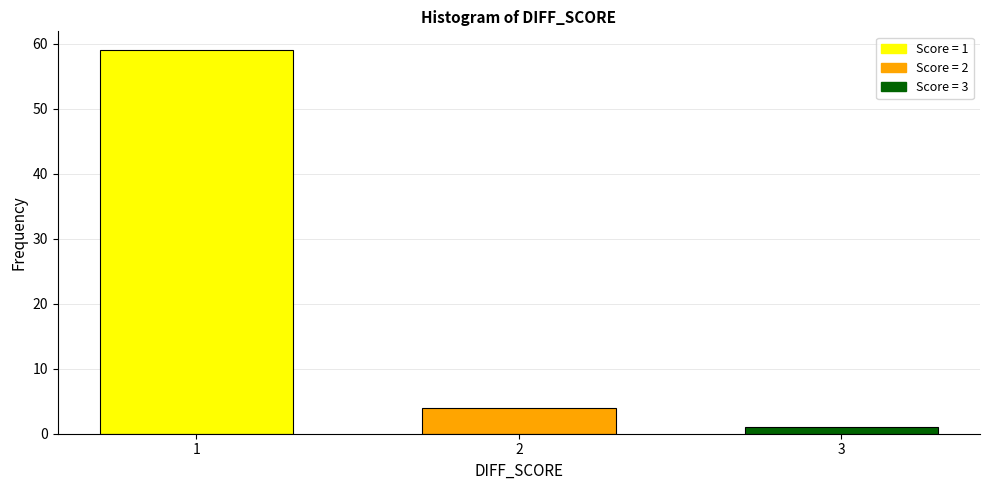

Reading left to right, extract all data points from this chart.

59	4	1